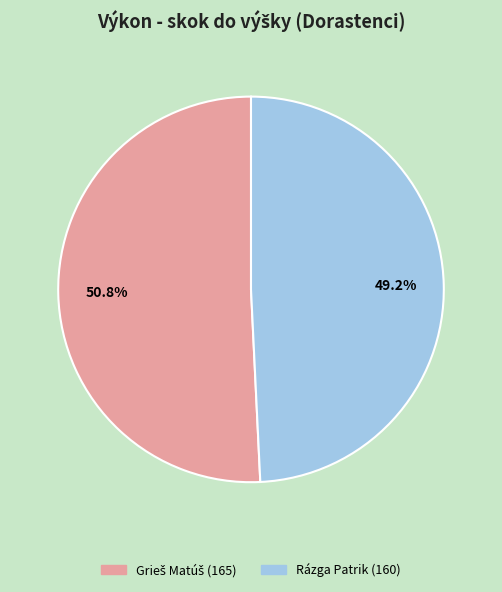

Which category has the smallest portion of the pie?

Rázga Patrik